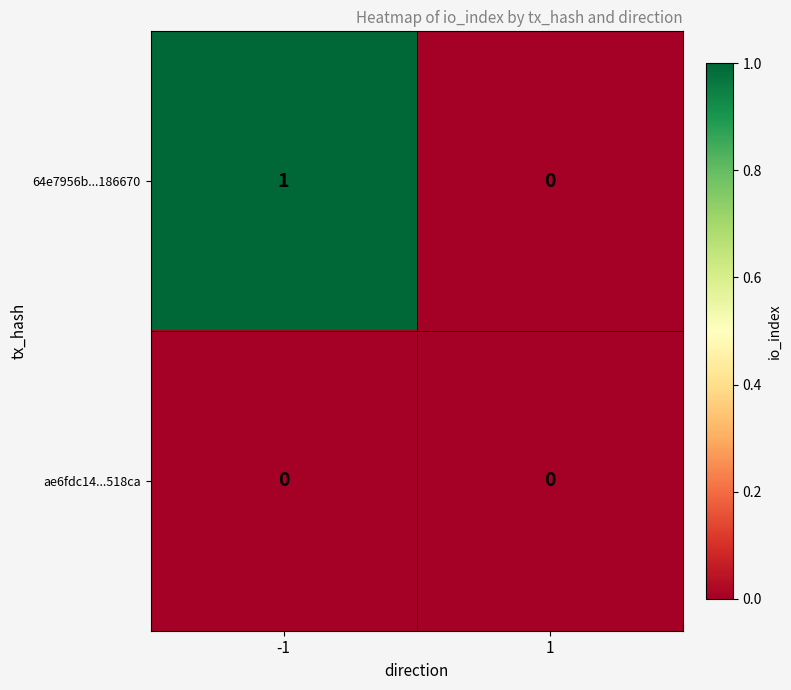

How many series are shown in this chart?

2